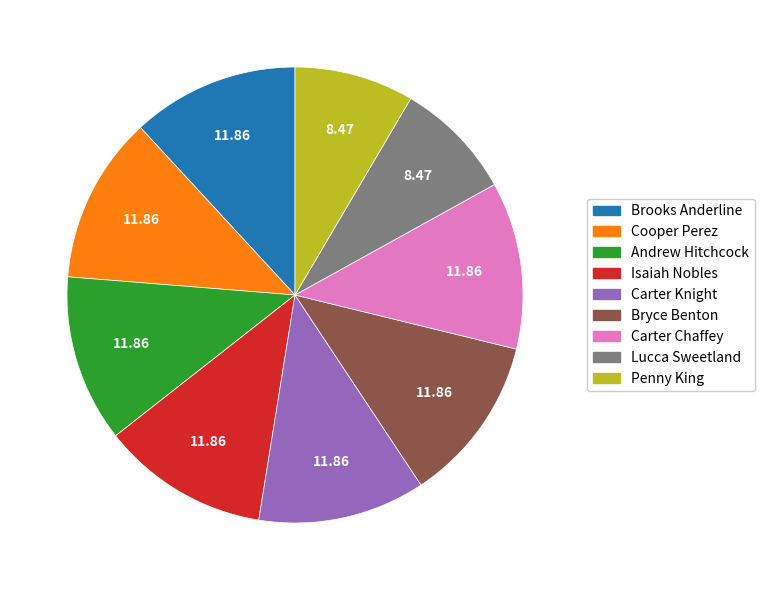

How many segments does this pie chart have?

9